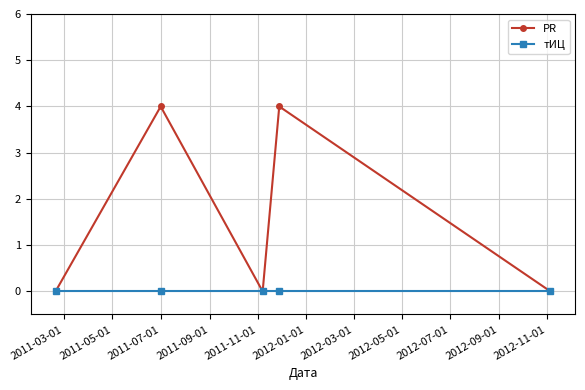

Reading left to right, transcribe all the data shown in this chart.

PR: 0	4	0	4	0
тИЦ: 0	0	0	0	0